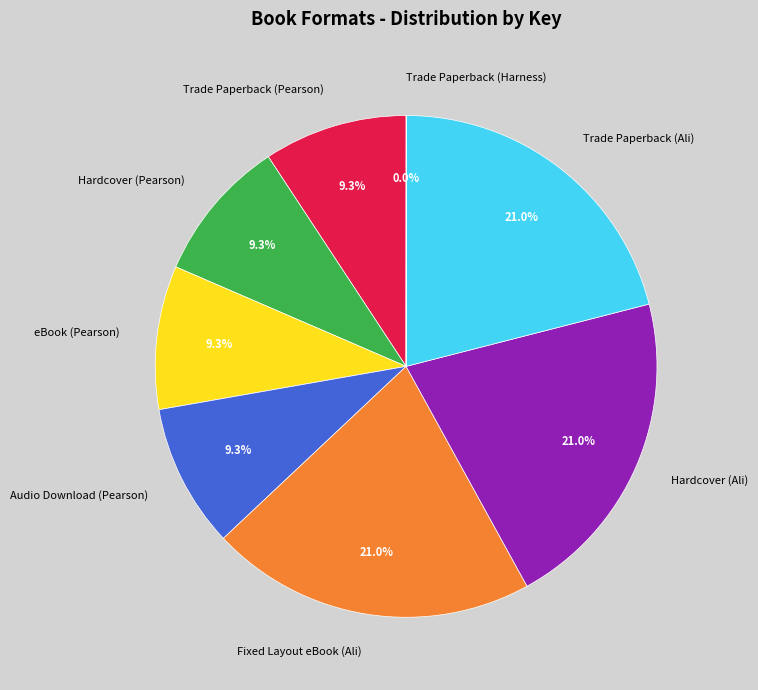

What portion of the pie excludes Fixed Layout eBook (Ali)?

79.0%